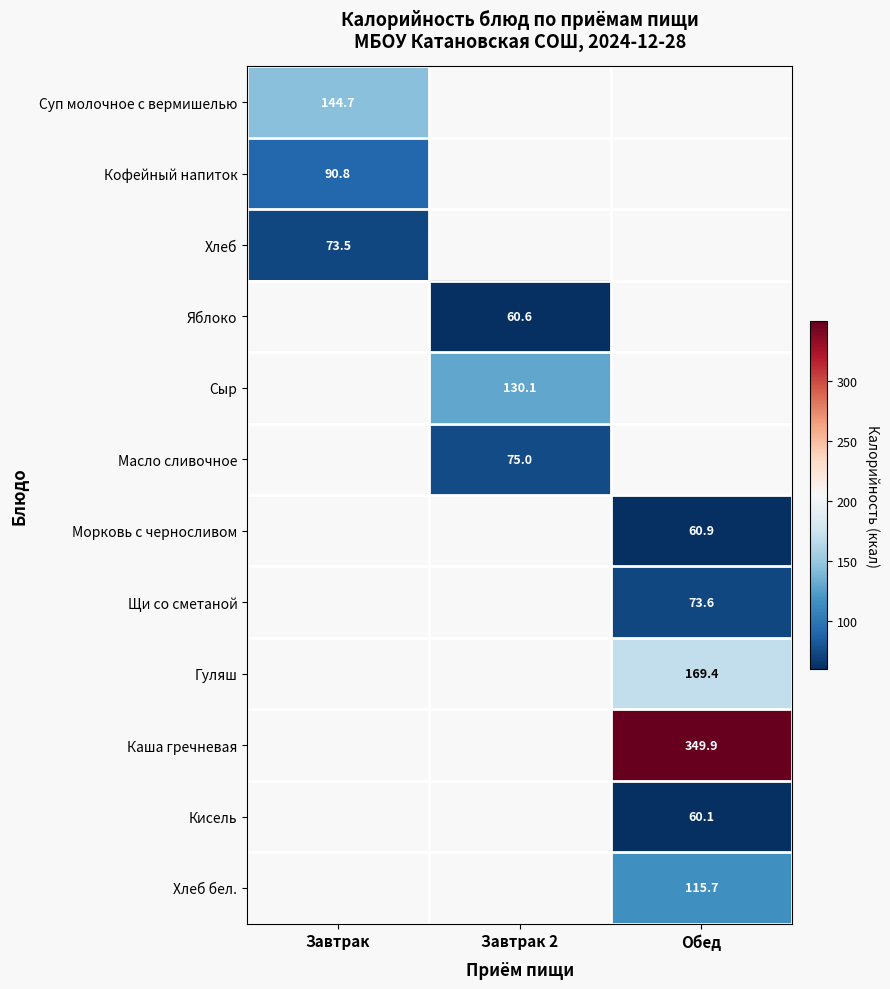

At how many categories does at least one series exceed 74?

3